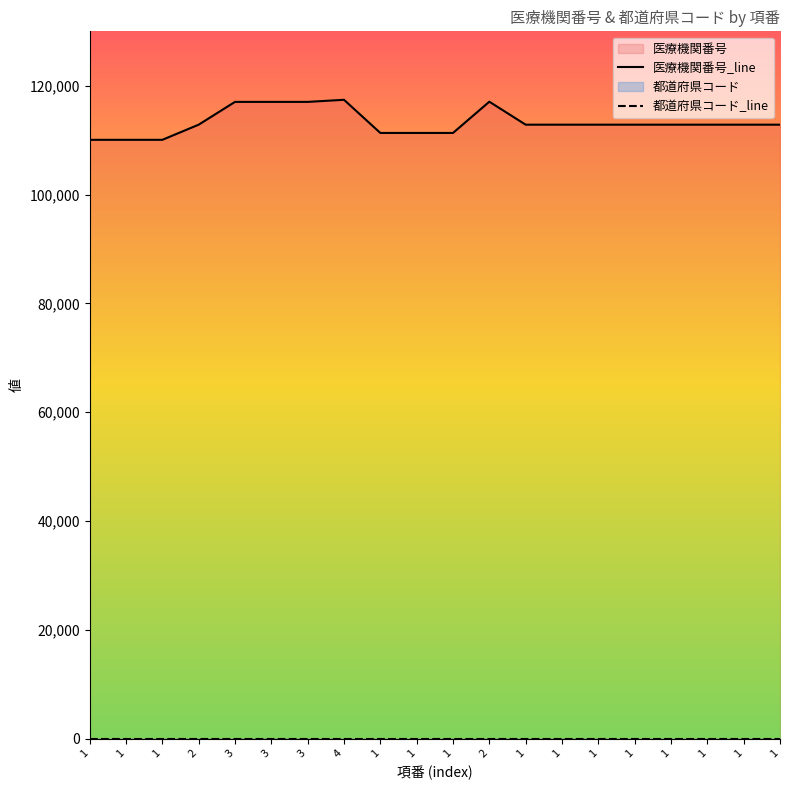

What is the lowest value of the 医療機関番号_line series?

110063